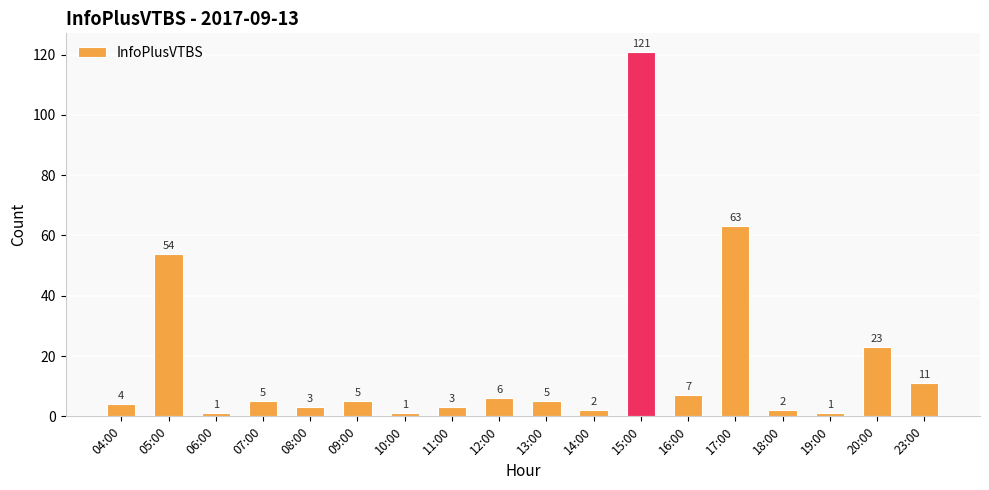

What is the label of the 12th bar from the left?

15:00